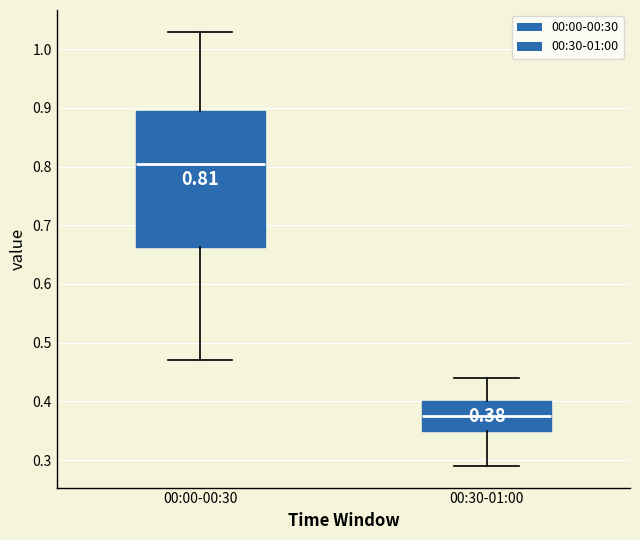

Which box has the lowest median line?

00:30-01:00